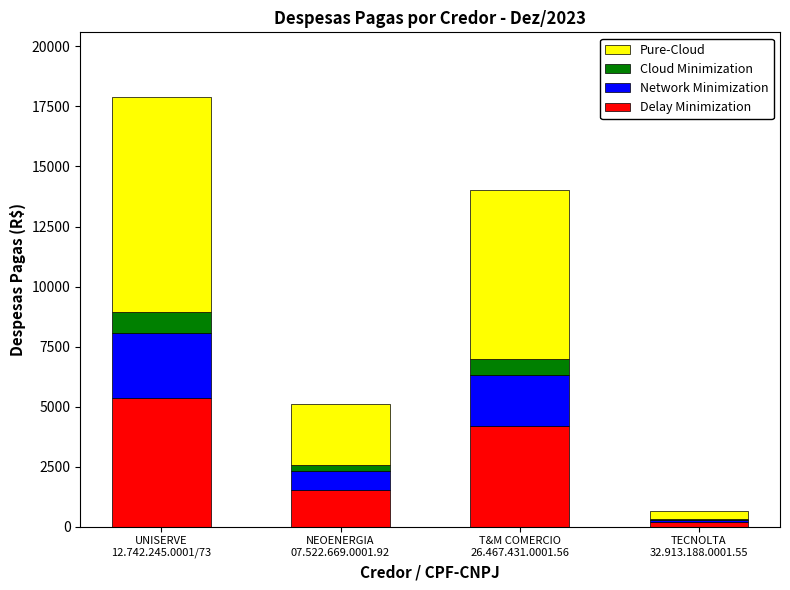

What is the highest value of the Delay Minimization series?

5370.7